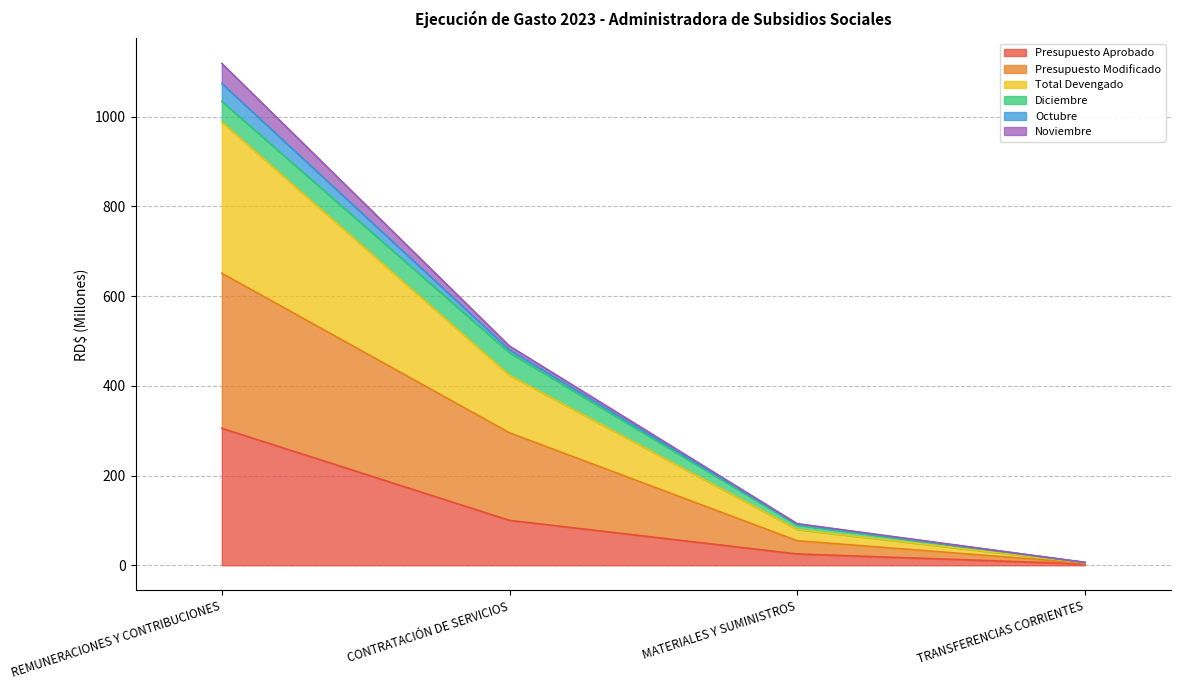

What is the highest value of the Presupuesto Aprobado series?

305.5